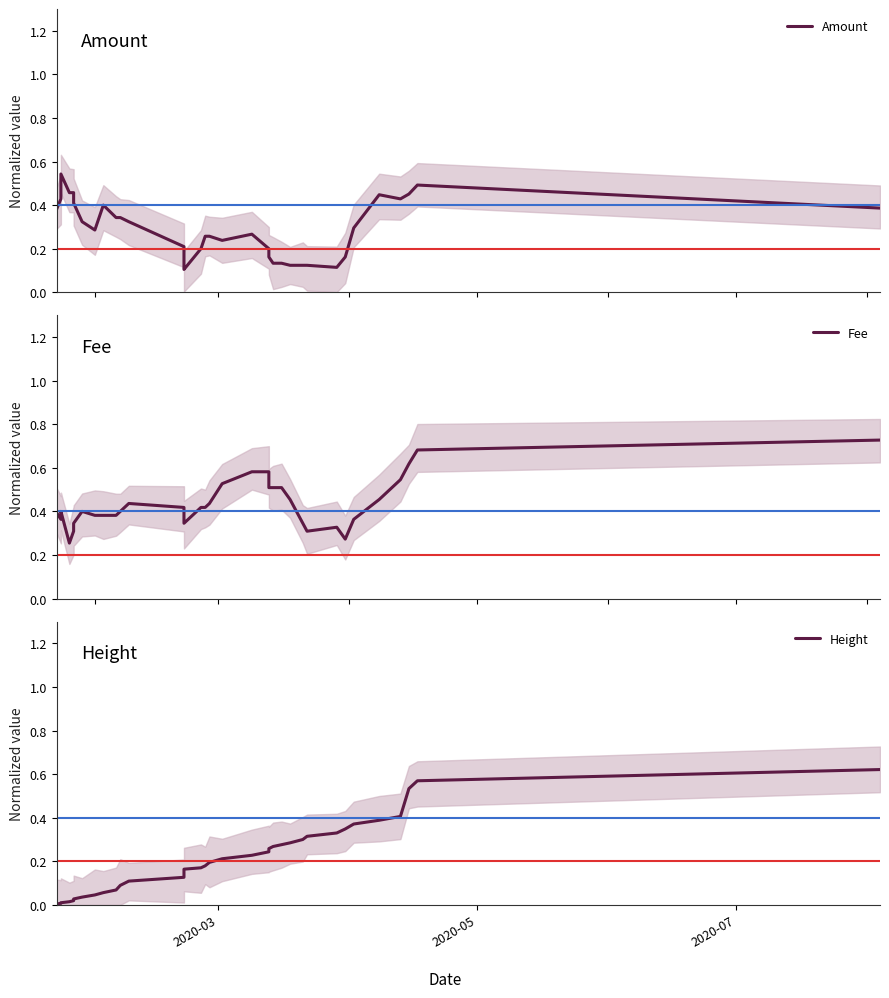

What position from the left is 18?

19